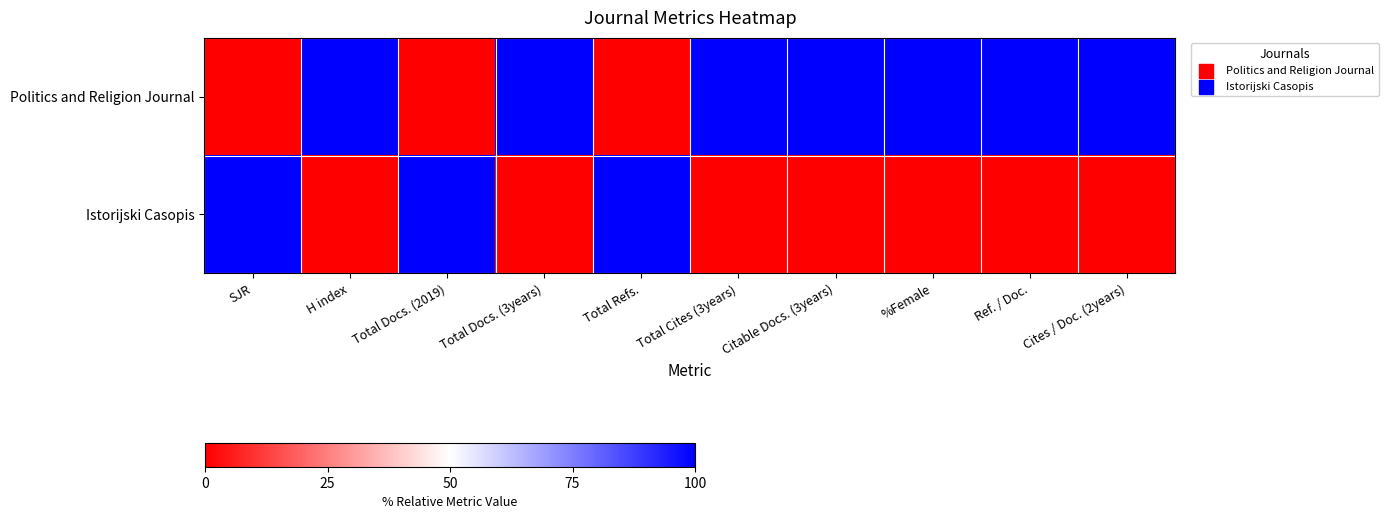

Reading left to right, transcribe all the data shown in this chart.

Politics and Religion Journal: SJR=0	H index=100	Total Docs. (2019)=0	Total Docs. (3years)=100	Total Refs.=0	Total Cites (3years)=100	Citable Docs. (3years)=100	%Female=100	Ref. / Doc.=100	Cites / Doc. (2years)=100
Istorijski Casopis: SJR=100	H index=0	Total Docs. (2019)=100	Total Docs. (3years)=0	Total Refs.=100	Total Cites (3years)=0	Citable Docs. (3years)=0	%Female=0	Ref. / Doc.=0	Cites / Doc. (2years)=0